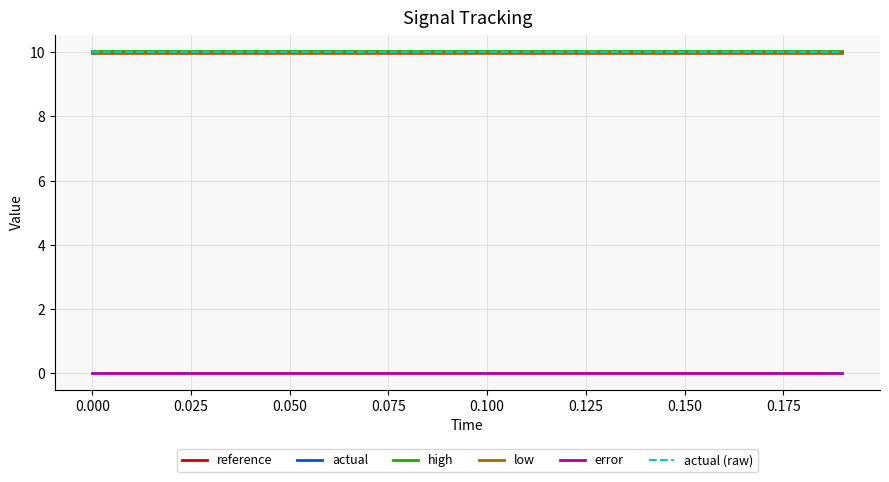

True or false: actual (raw) and actual cross at least once.

False